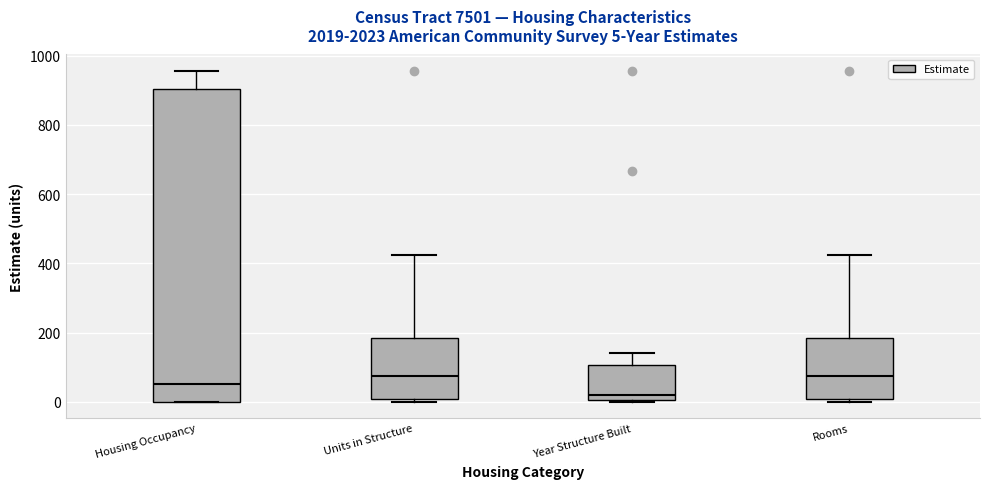

Which box is the tallest, from its lower edge to its upper edge?

Housing Occupancy